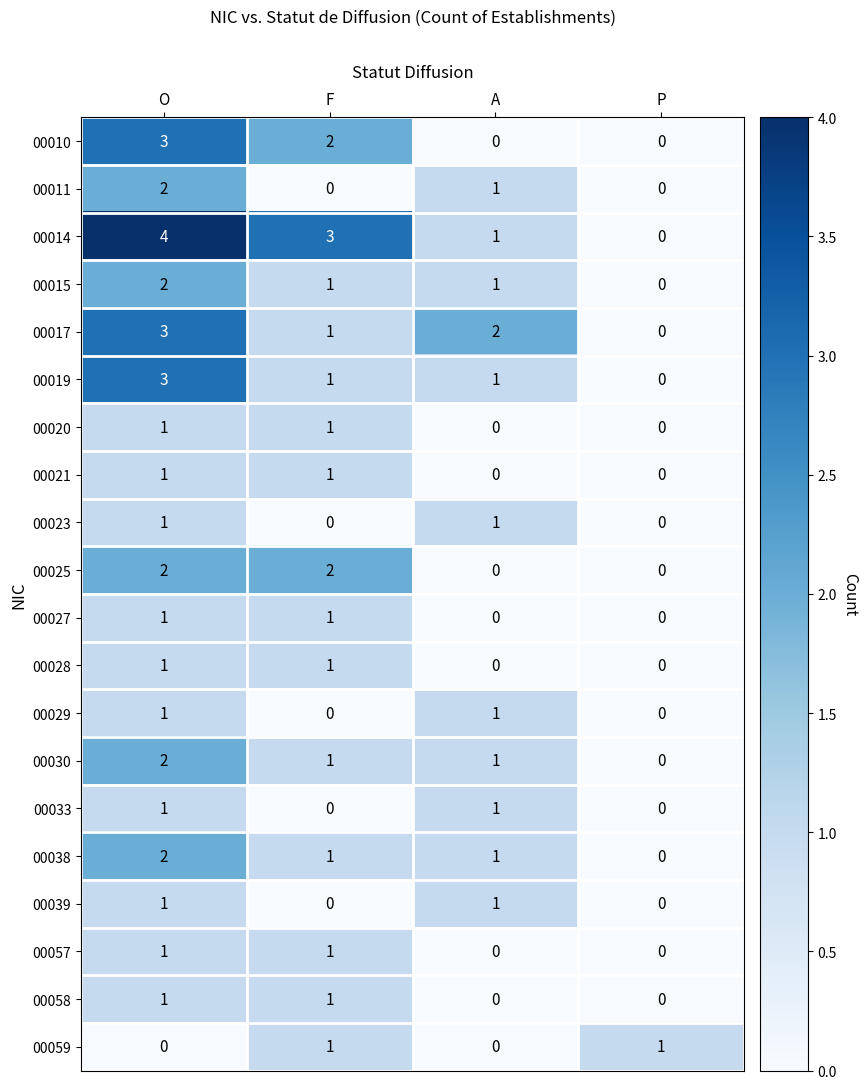

Which series has the widest spread of values?

00014